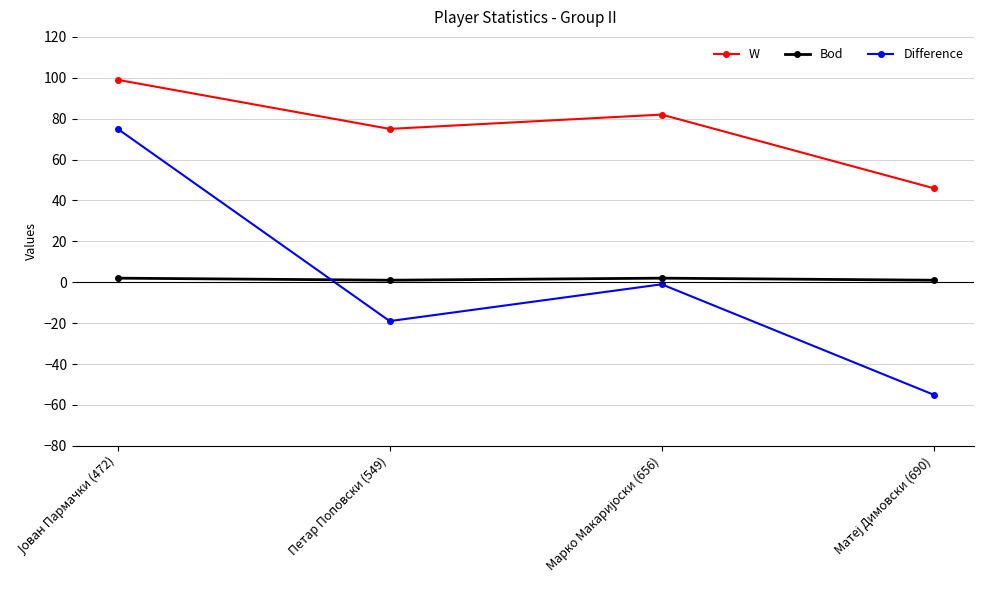

Reading right to left, what are all the values shown in this chart?

W: 46	82	75	99
Bod: 1	2	1	2
Difference: -55	-1	-19	75